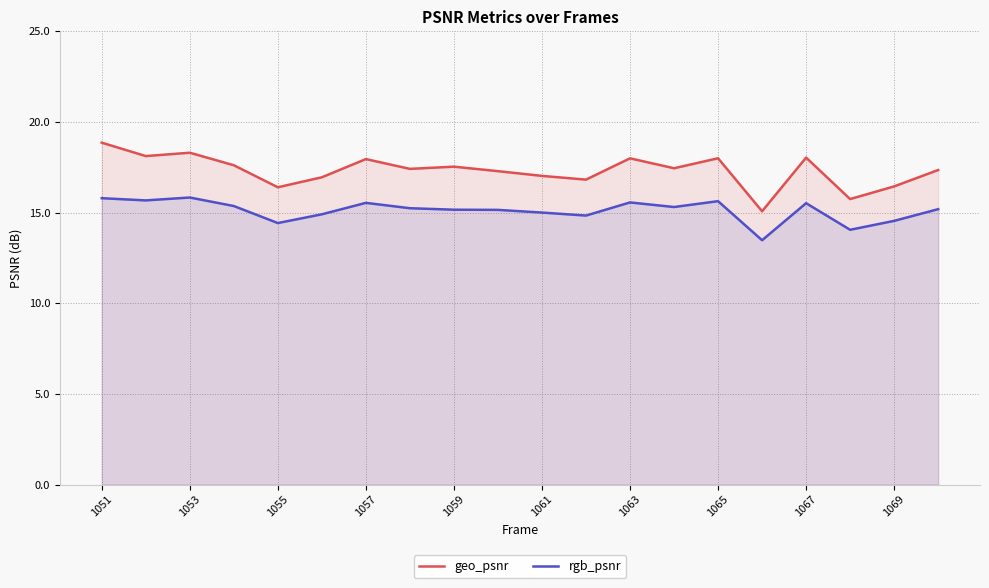

Reading left to right, extract all data points from this chart.

geo_psnr: 18.9	18.1	18.3	17.6	16.4	16.9	17.9	17.4	17.5	17.3	17.0	16.8	18.0	17.4	18.0	15.1	18.0	15.7	16.4	17.3
rgb_psnr: 15.8	15.7	15.8	15.4	14.4	14.9	15.5	15.2	15.2	15.1	15.0	14.8	15.6	15.3	15.6	13.5	15.5	14.1	14.5	15.2